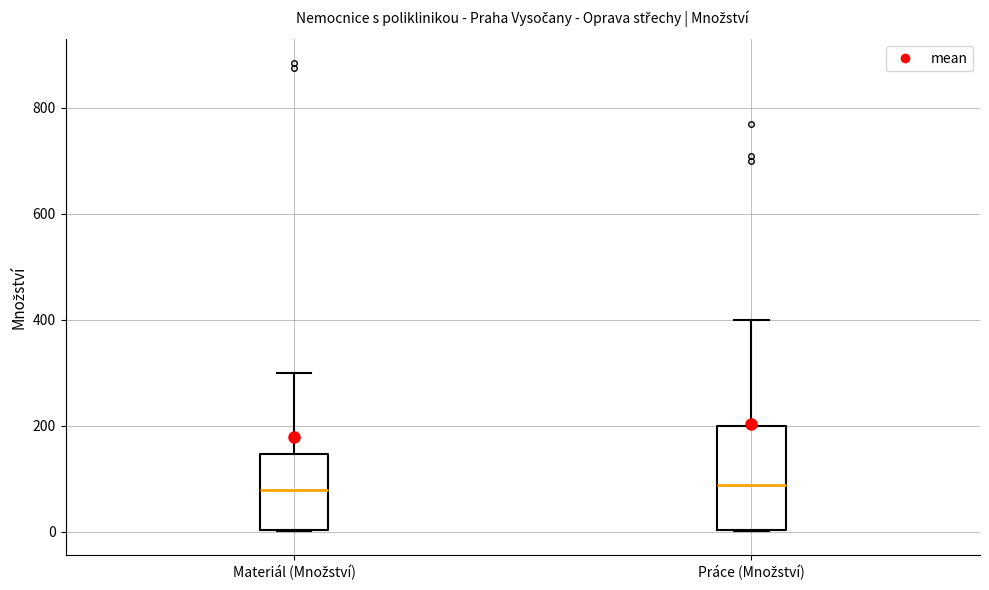

Where does the median line of the box for Práce (Množství) sit on the y-axis? The values are not printed on the chart, so give them approximately, as read against the axis.

80